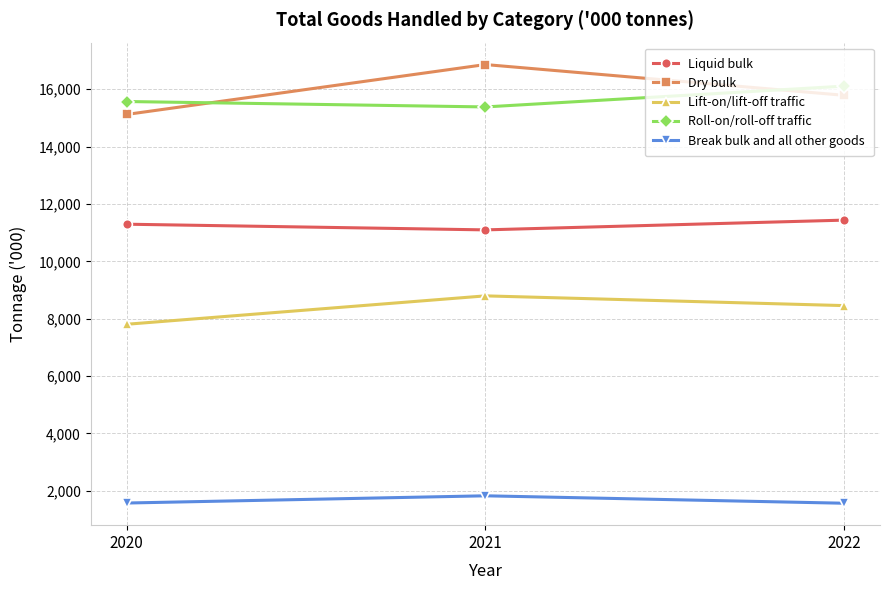

How many lines are shown in the chart?

5